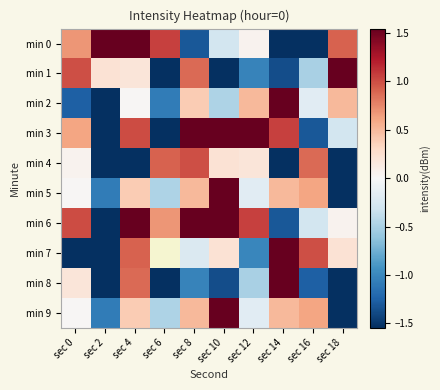

Between sec 8 and sec 16, which is larger?

sec 8